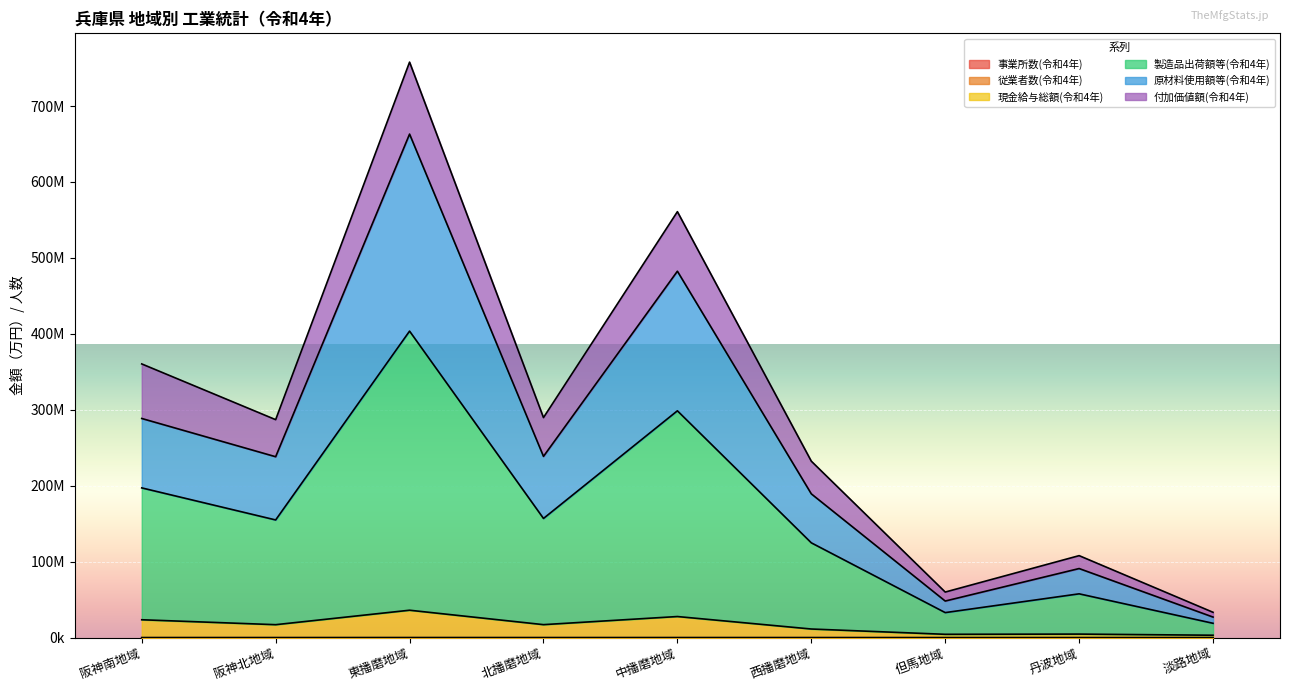

Is it true that 事業所数(令和4年) equals 268 at 淡路地域?

True